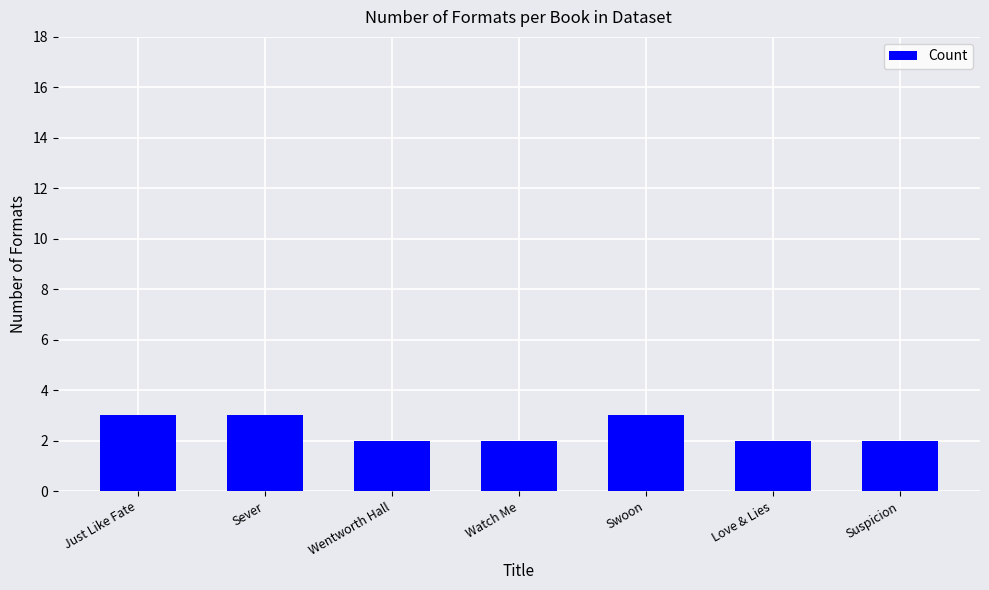

How many bars are there in total?

7